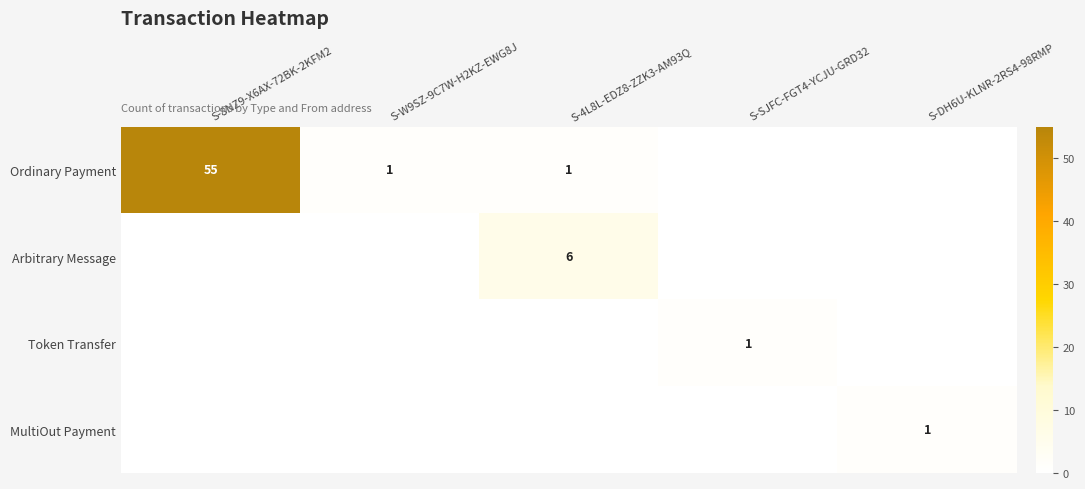

Is it true that Token Transfer equals 1 at S-SJFC-FGT4-YCJU-GRD32?

True